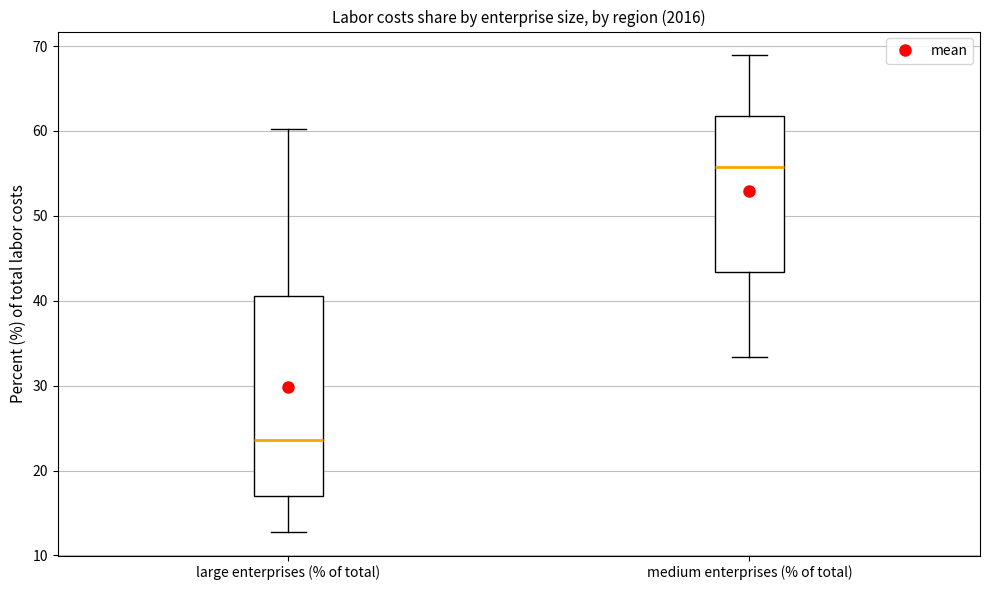

Where does the lower whisker of the box for large enterprises (% of total) end on the y-axis? The values are not printed on the chart, so give them approximately, as read against the axis.

13